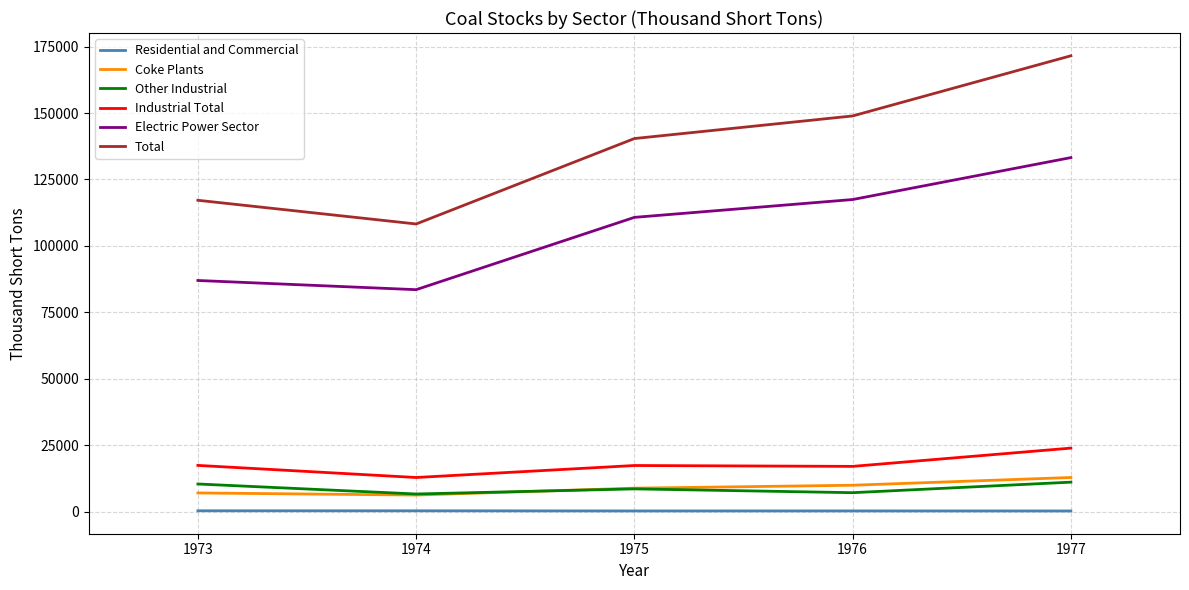

What is the sum of all Coke Plants values?

44722